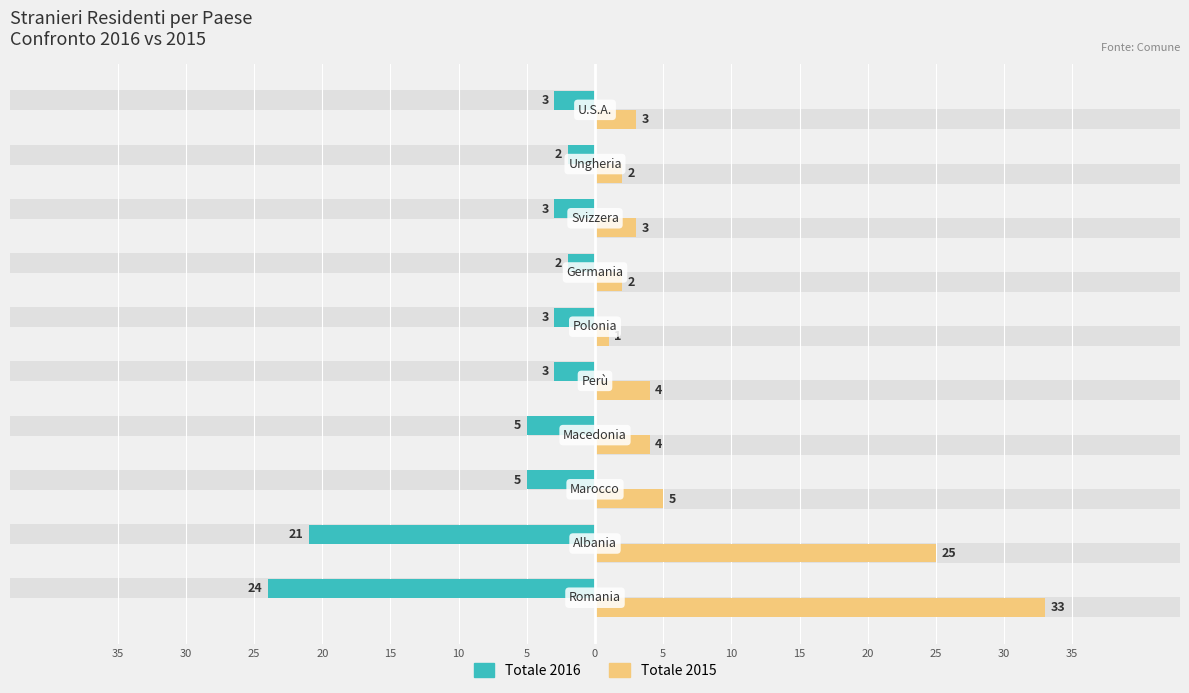

Reading right to left, transcribe all the data shown in this chart.

Totale 2016: 10=-3	5=-2	0=-3	35=-2	30=-3	25=-3	20=-5	15=-5	10=-21	5=-24
Totale 2015: 10=3	5=2	0=3	35=2	30=1	25=4	20=4	15=5	10=25	5=33